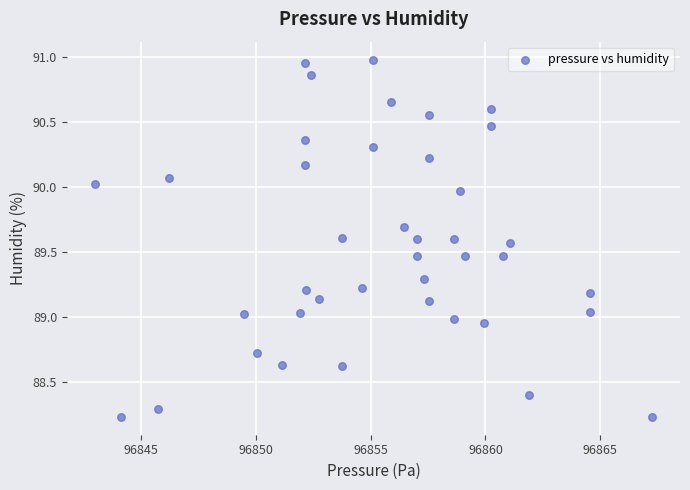

What is the range of X values (max minus min)?

24.2